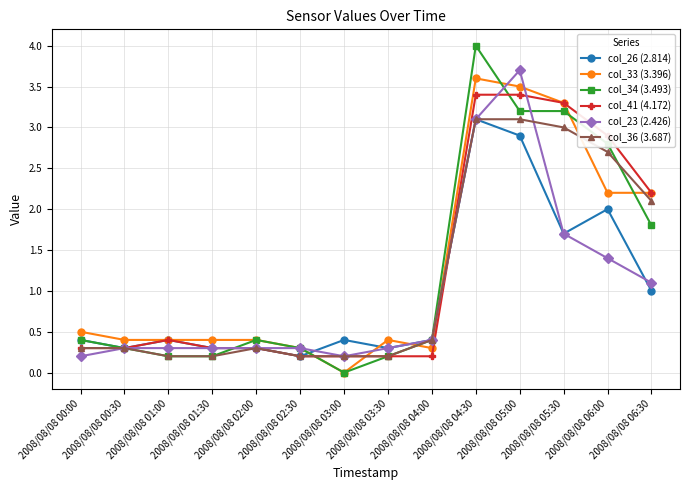

True or false: col_34 (3.493) has more than 1 interior local peaks.

True